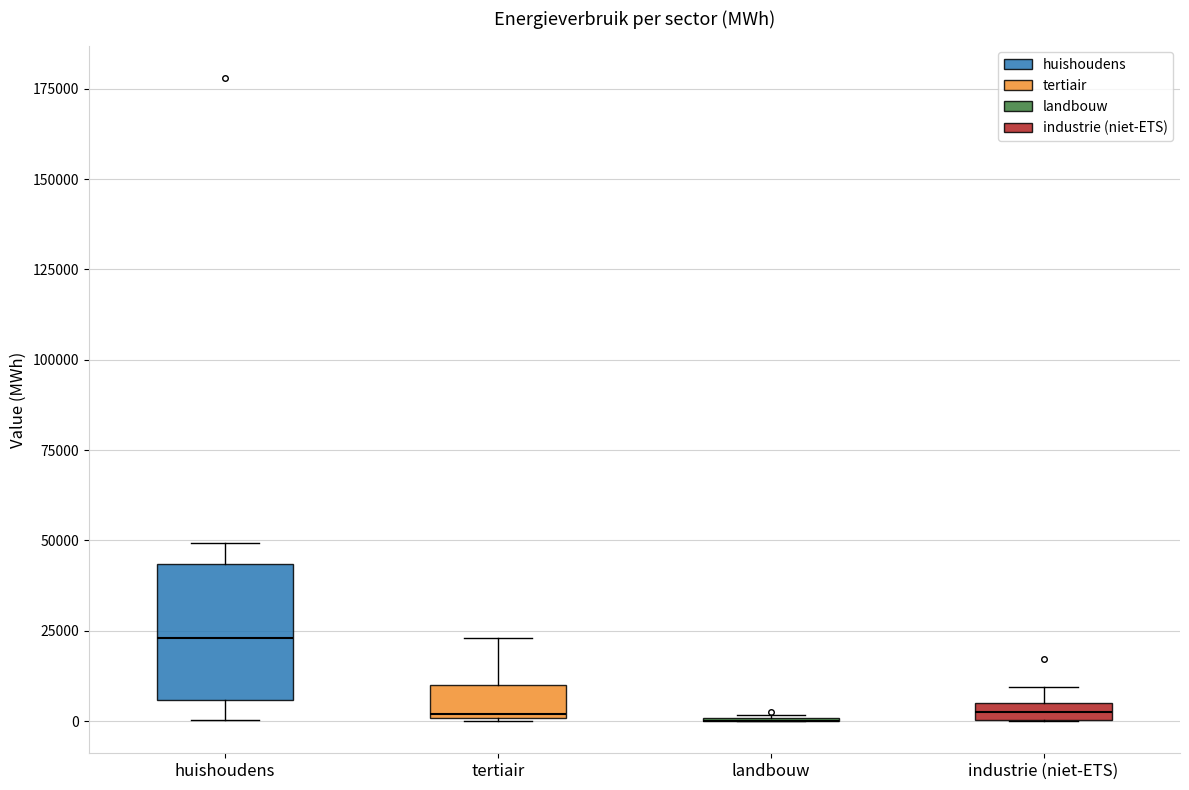

Comparing the boxes themselves (not the whiskers), which one is the tallest?

huishoudens